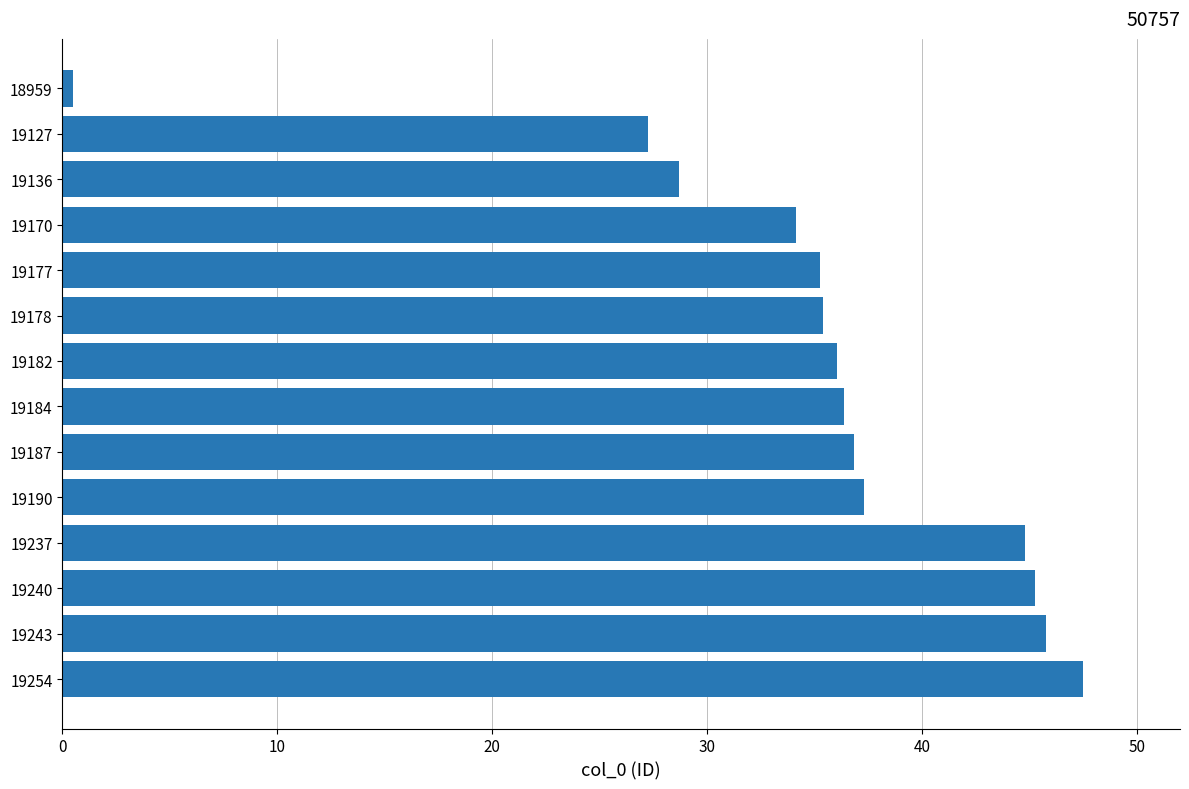

How many bars are there in total?

14